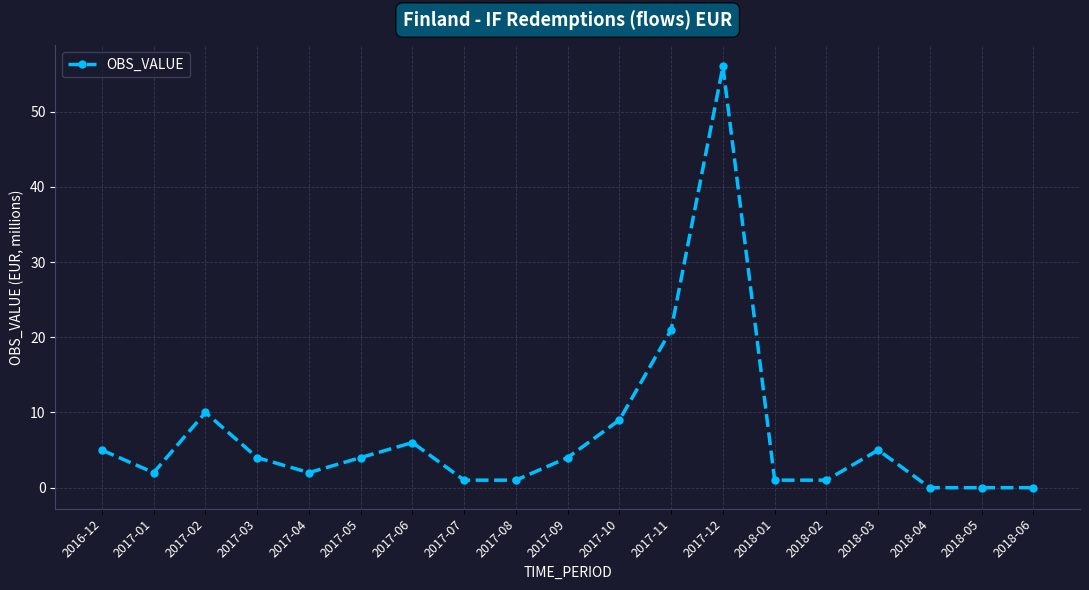

What is the approximate value at 2017-04?

2